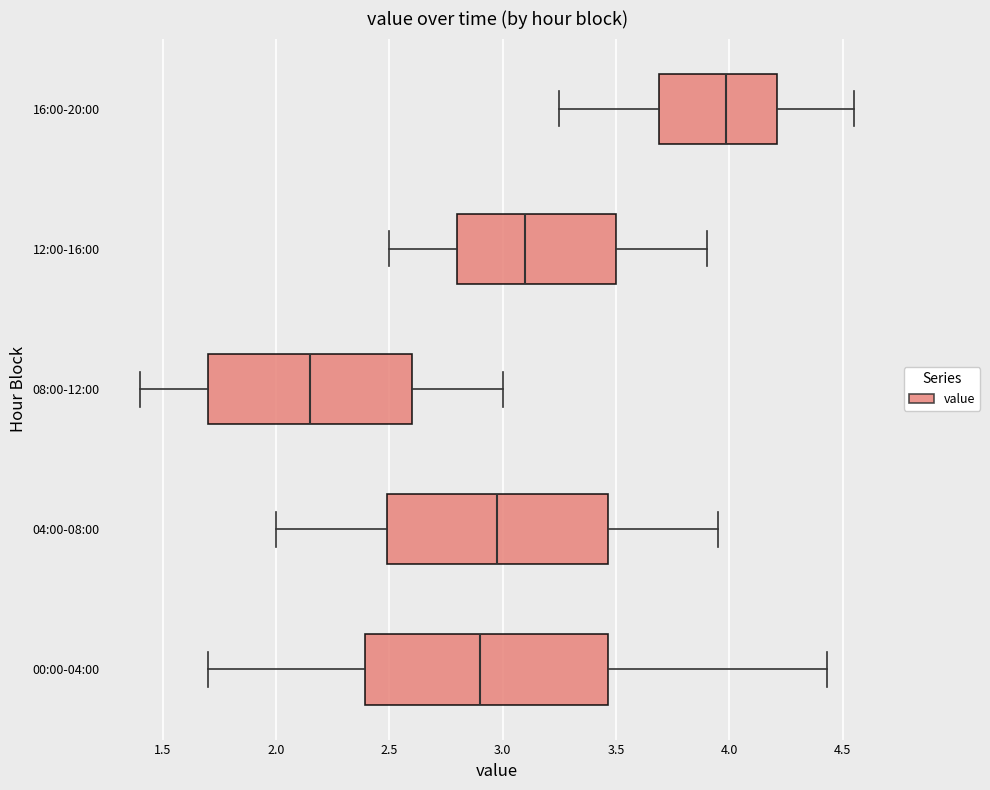

Reading bottom to top, transcribe this box plot: for each box, give where its median line is, the range the box spans, and where its two whiskers end, as read against the x-axis. The values are not printed on the chart, so give them approximately, as read against the axis.

00:00-04:00: median 2.90, box 2.40 to 3.45, whiskers 1.70 to 4.45
04:00-08:00: median 3.00, box 2.50 to 3.45, whiskers 2.00 to 3.95
08:00-12:00: median 2.15, box 1.70 to 2.60, whiskers 1.40 to 3.00
12:00-16:00: median 3.10, box 2.80 to 3.50, whiskers 2.50 to 3.90
16:00-20:00: median 4.00, box 3.70 to 4.20, whiskers 3.25 to 4.55